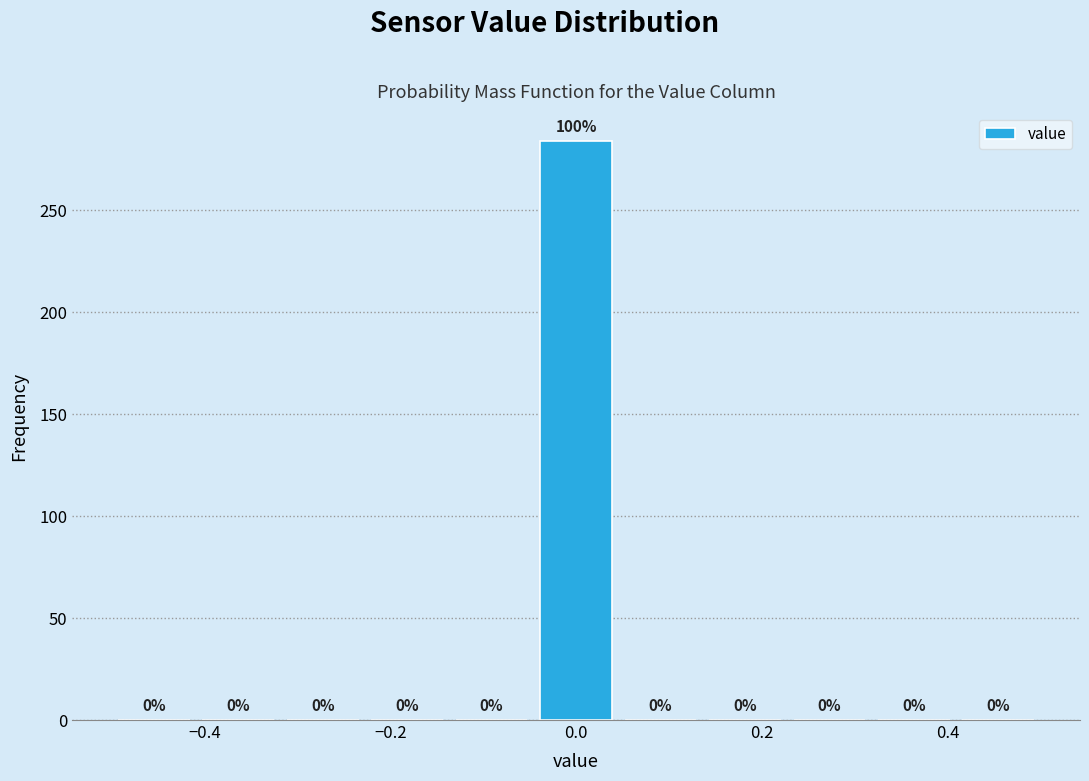

Which range on the x-axis has the tallest bar?

-0.04 to 0.04